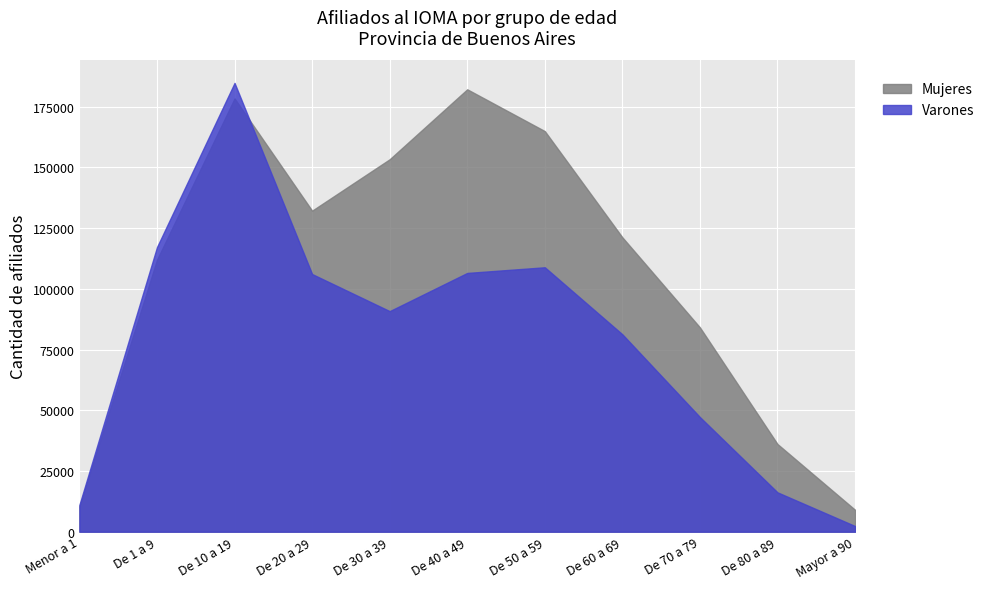

How many intersections are there between Varones and Mujeres?

1